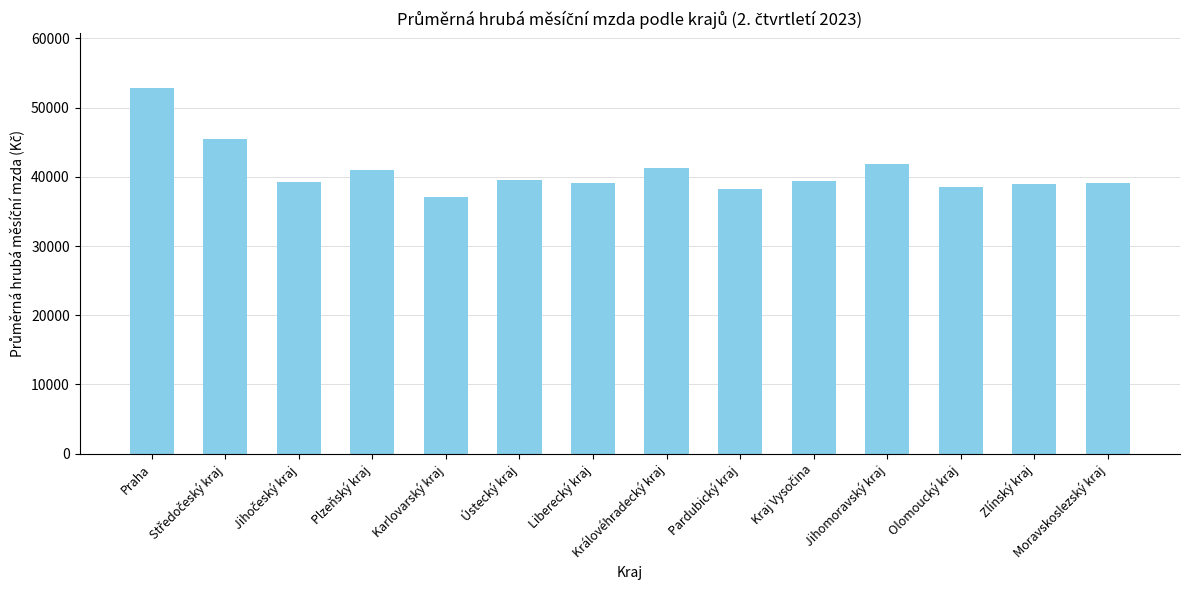

What is the value of the 10th bar from the left?

39382